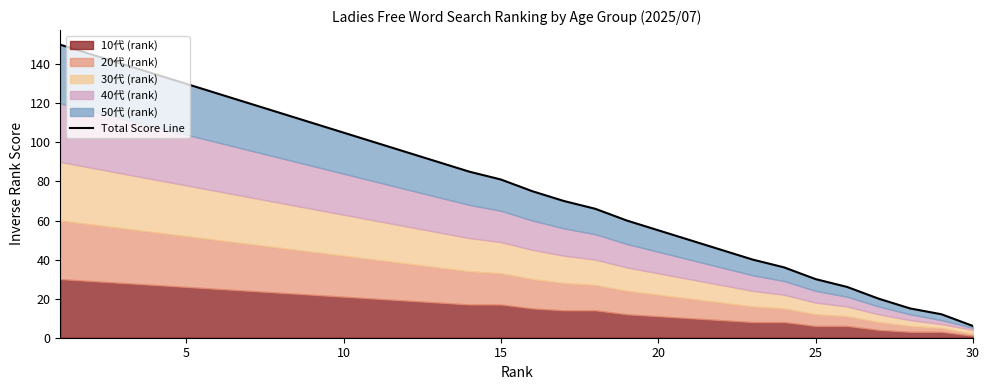

At which label is the value closest to 78?

15